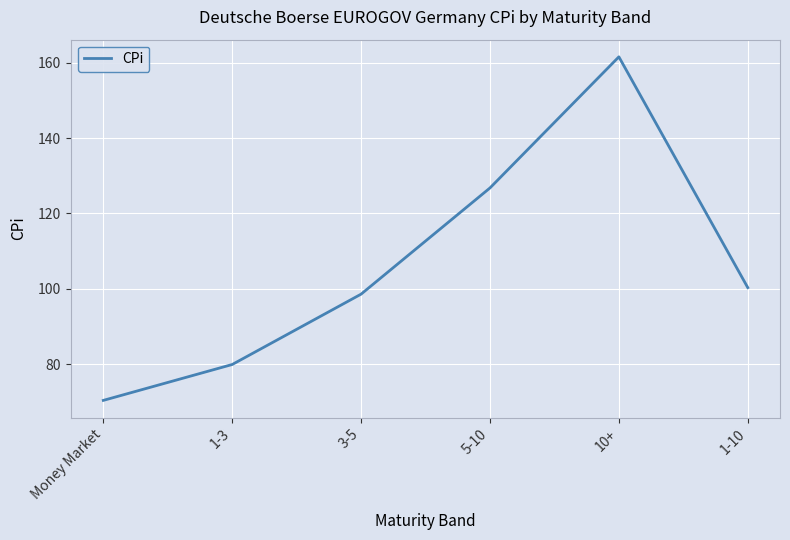

The chart shows a value of 68.9 at 10+. True or false?

False